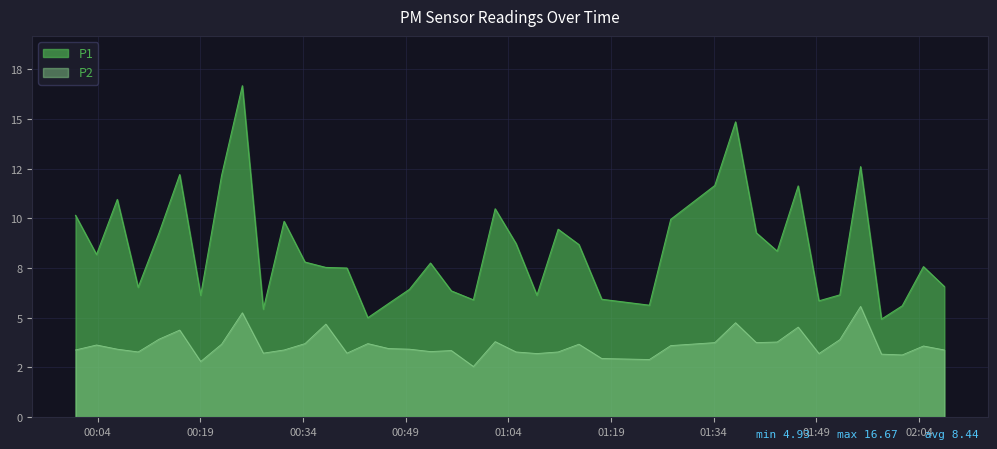

What is the value of the P1 point at the 23rd from the left?

6.1